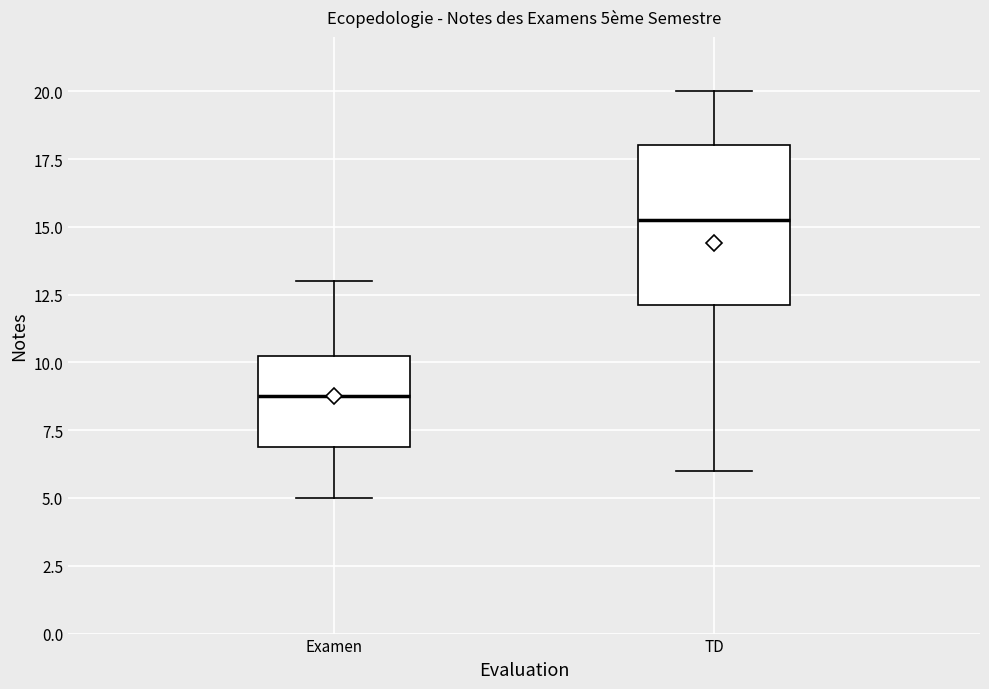

Which box has the highest median line?

TD